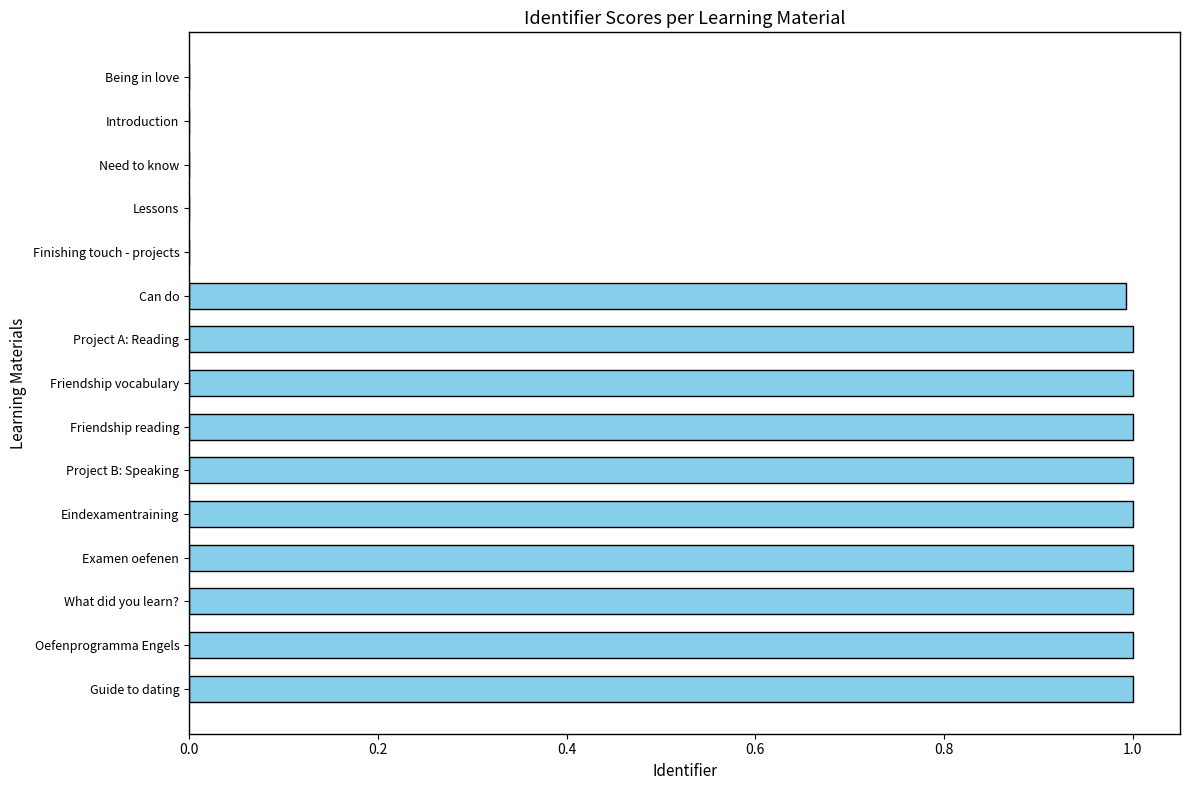

The value at Friendship vocabulary is 1.3. True or false?

False